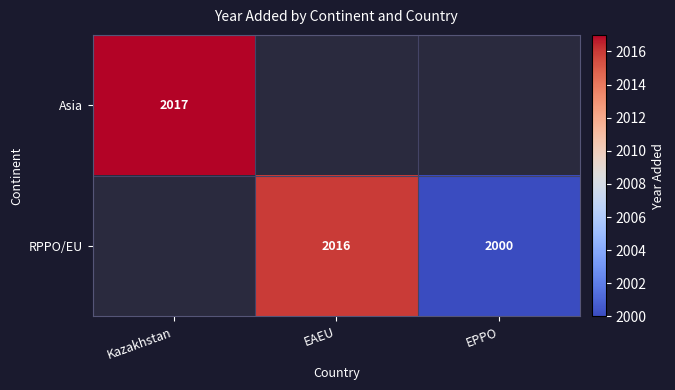

Is the value of Asia at Kazakhstan greater than the value of RPPO/EU at EPPO?

Yes